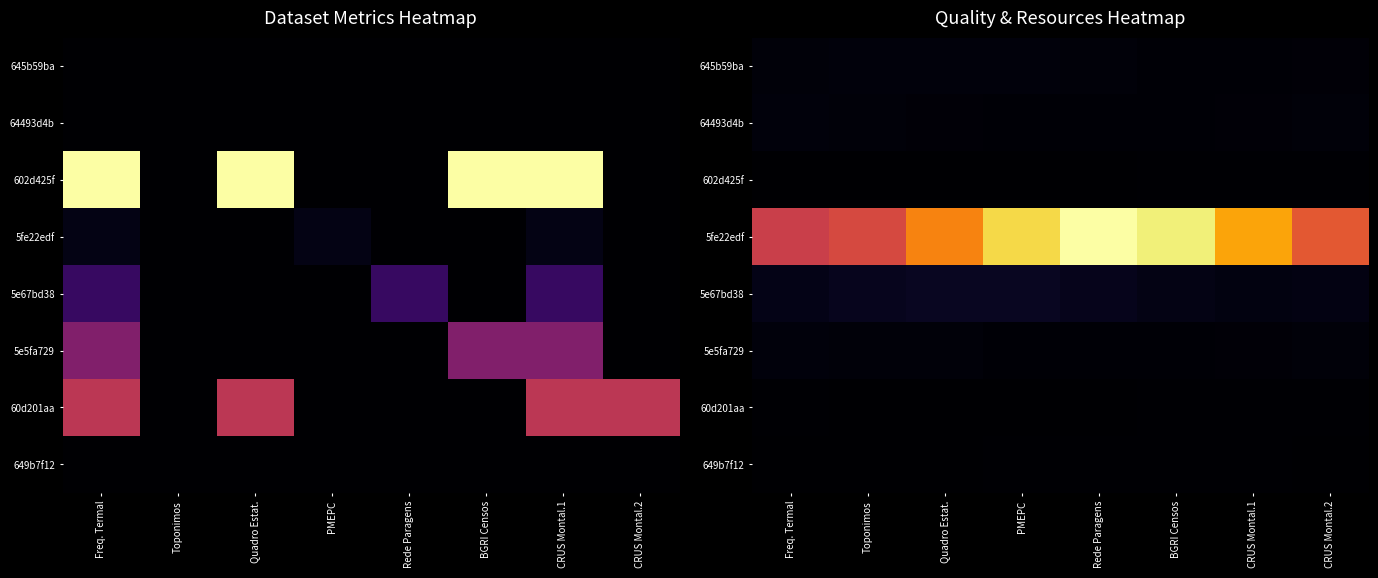

The value of 649b7f12 at Freq. Termal is 0.6. True or false?

True